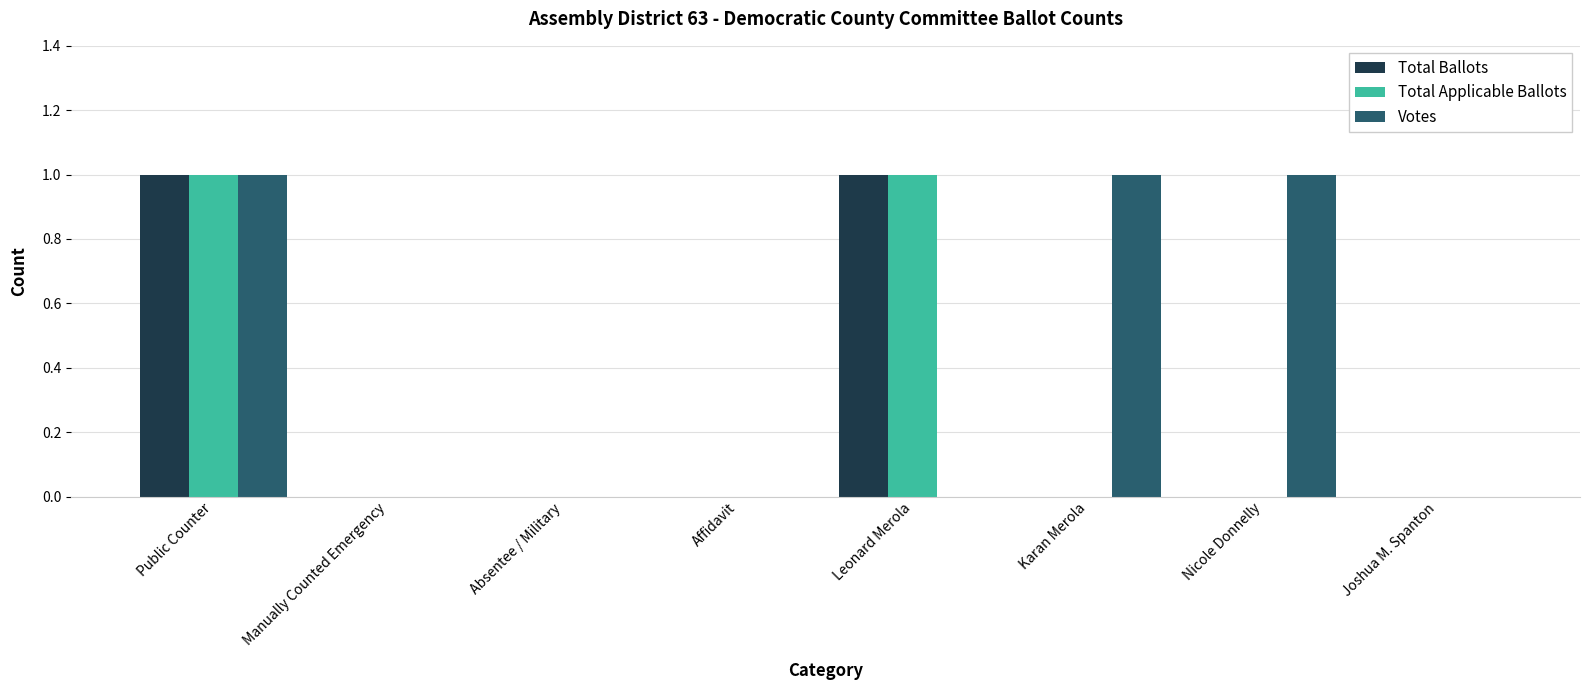

The Total Ballots series shows 0 at Affidavit. True or false?

True